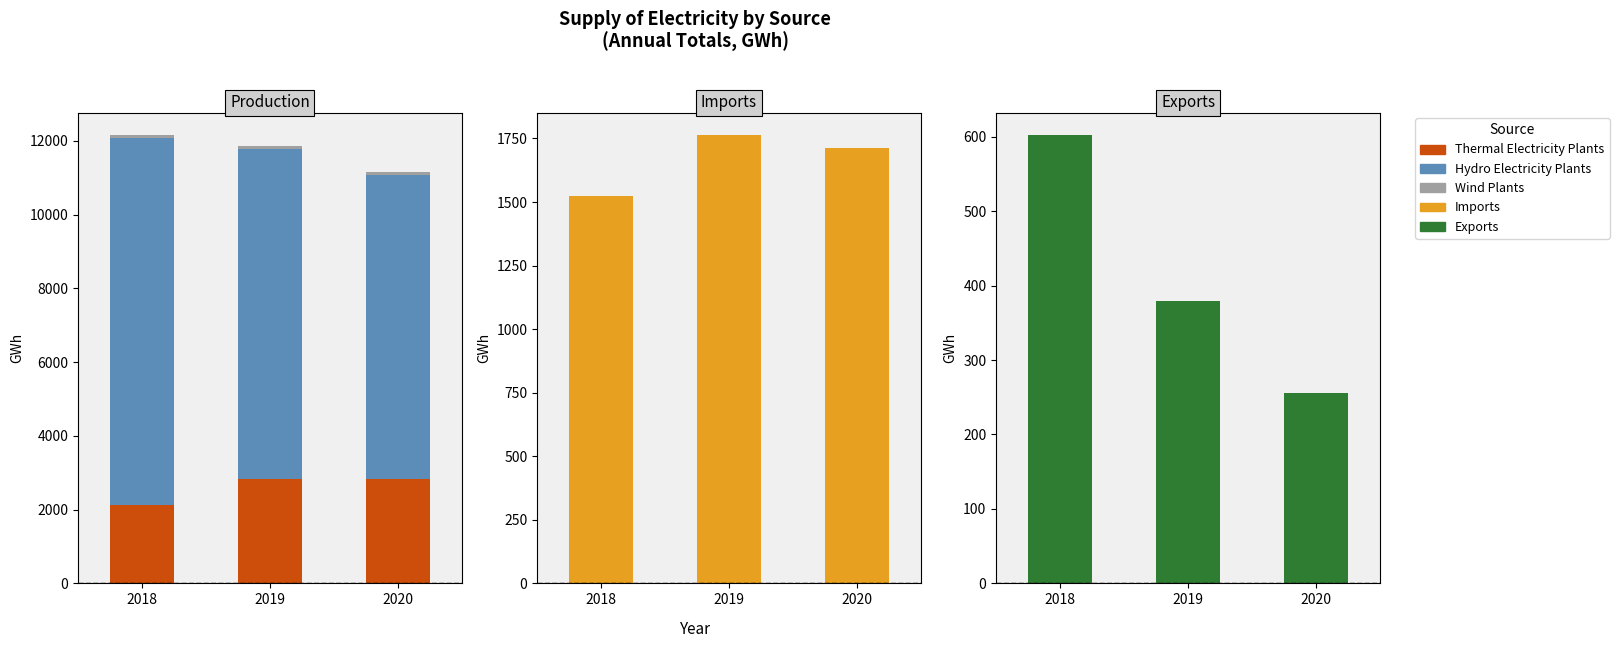

List the series in order of their peak value, highest first.

Hydro Electricity Plants, Thermal Electricity Plants, Imports, Exports, Wind Plants